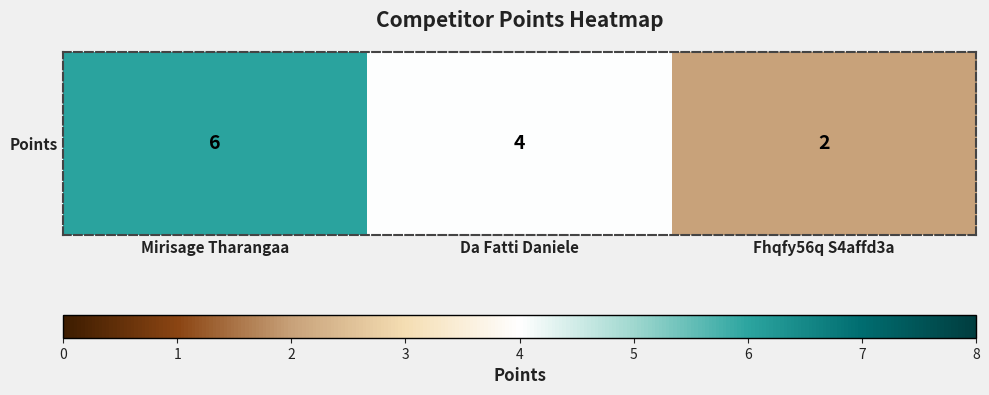

List the labels in order of value, largest first.

Mirisage Tharangaa, Da Fatti Daniele, Fhqfy56q S4affd3a